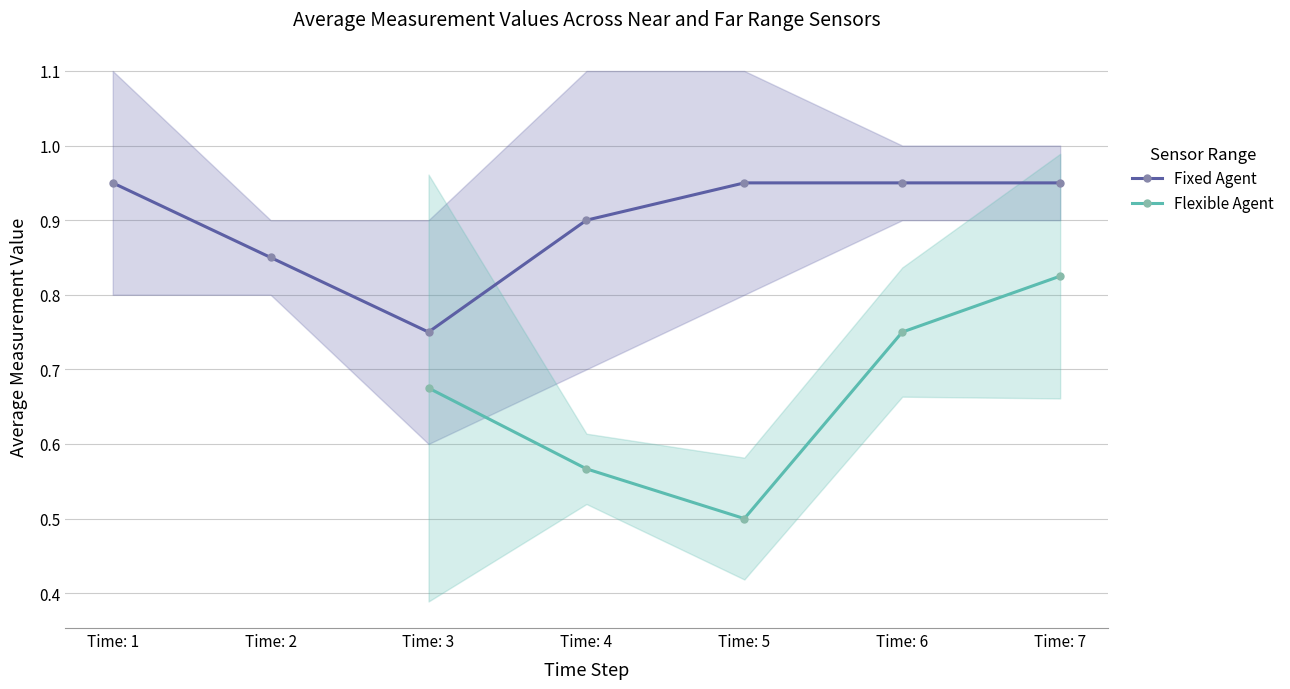

What is the approximate value of Fixed Agent at Time: 3?

0.8